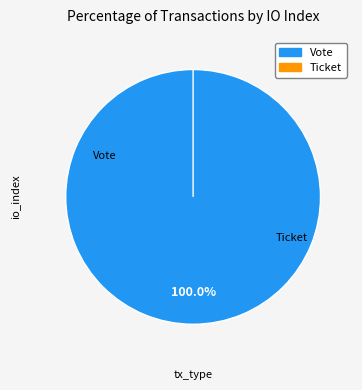

Is it true that Vote is 92% of the pie?

False